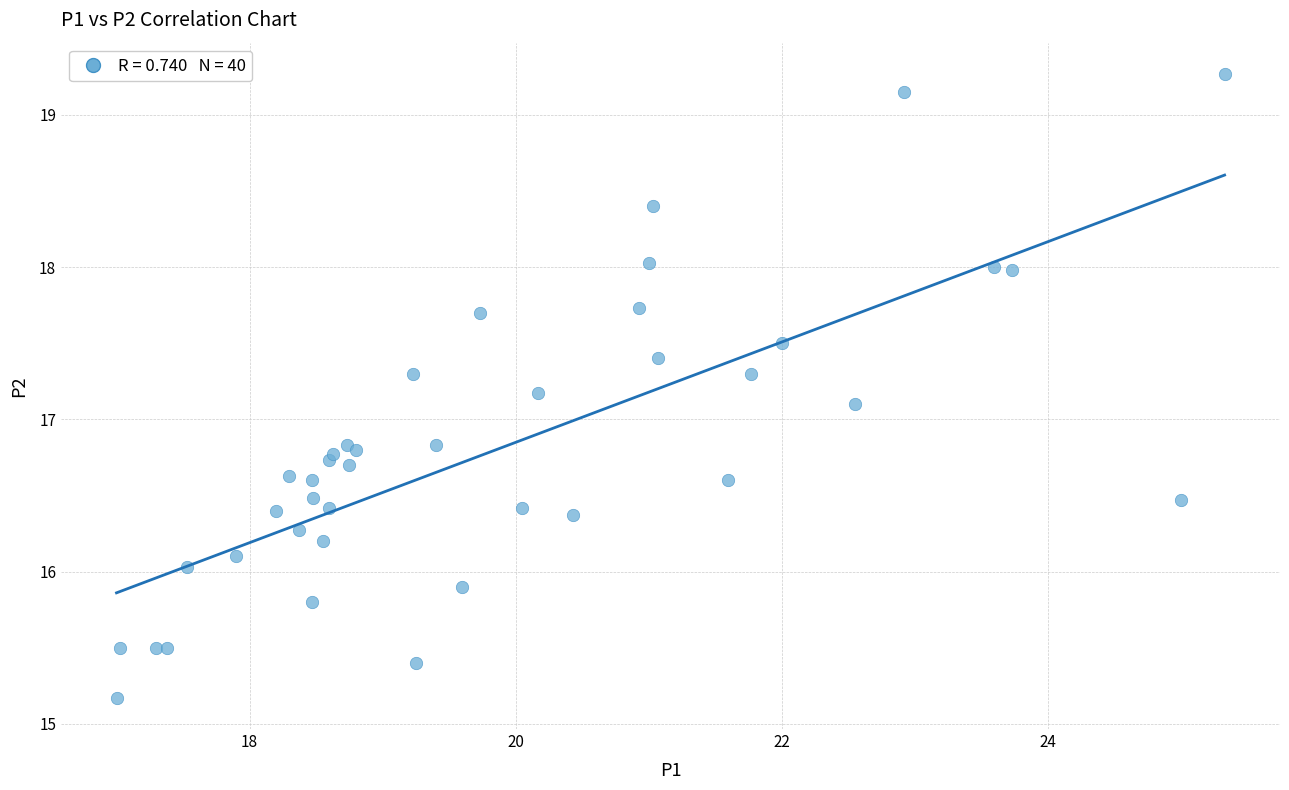

What Y value in the scatter plot is closest to 17?

17.1